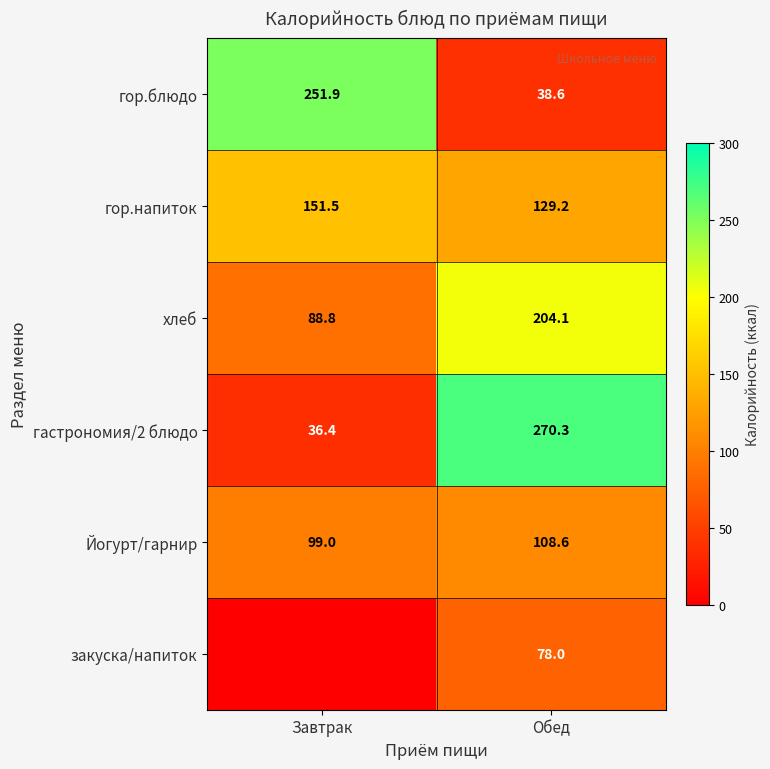

Count the number of data series in this chart.

6